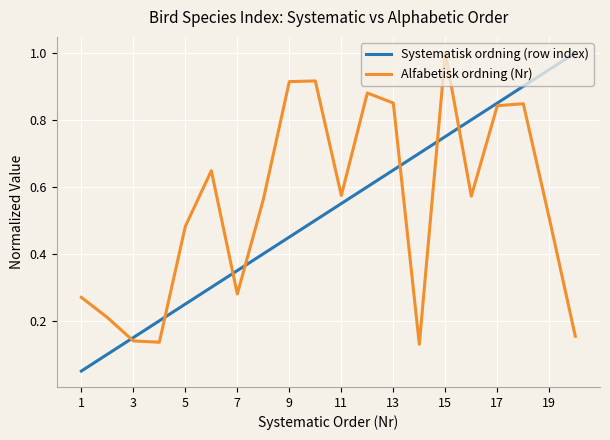

What is the maximum value shown in the chart?

1.0